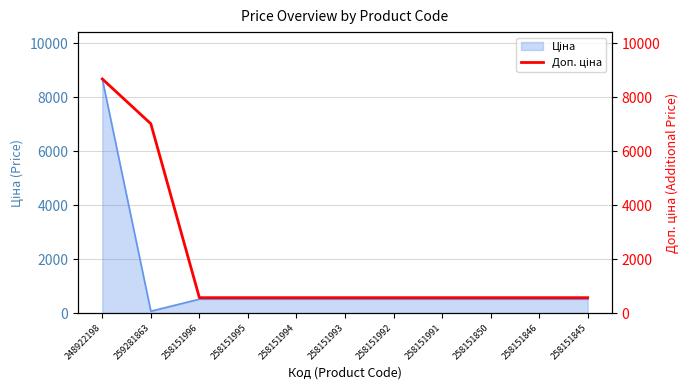

Which has a higher value, 258151845 or 258151995?

258151845